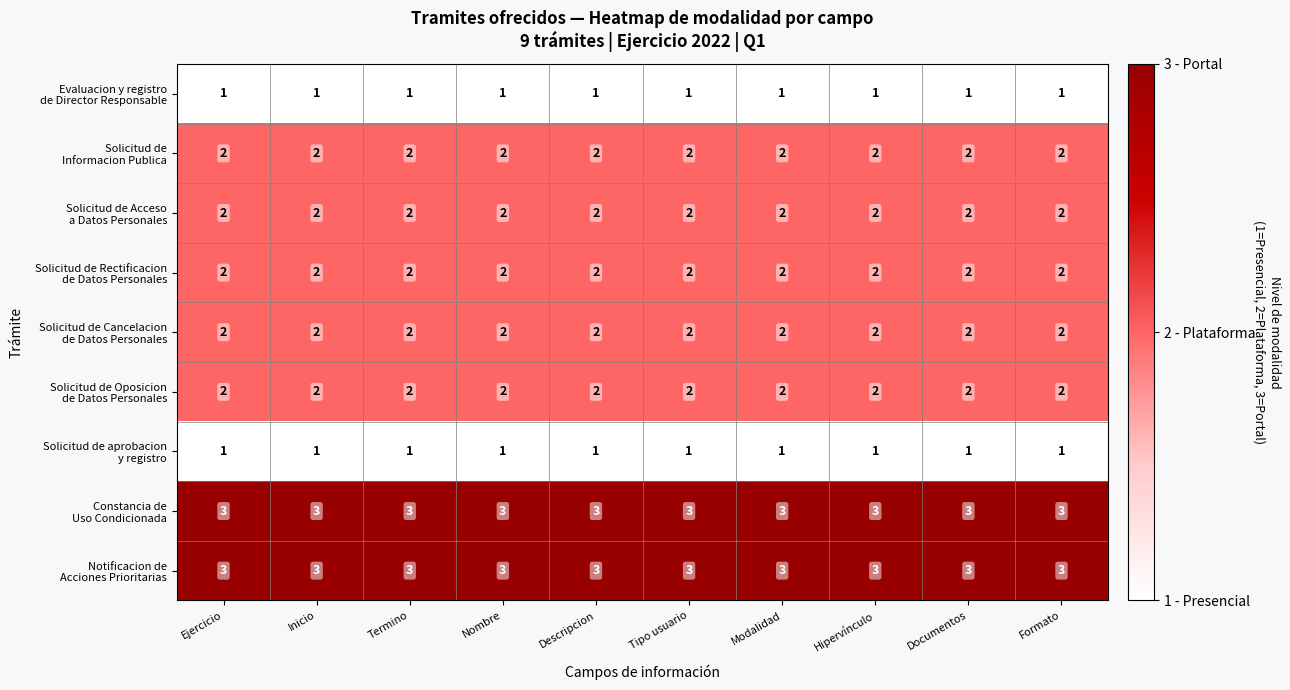

At how many categories does at least one series exceed 2?

10